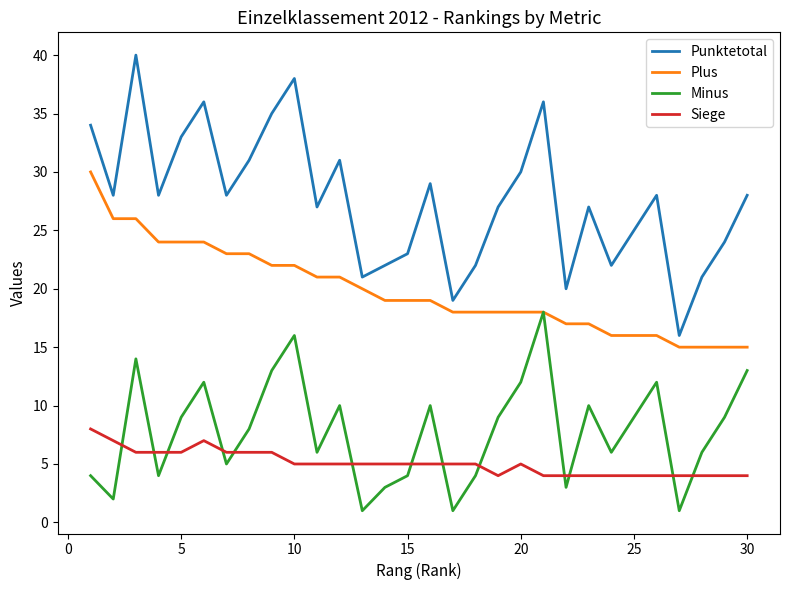

Which series has the largest range (max minus min)?

Punktetotal